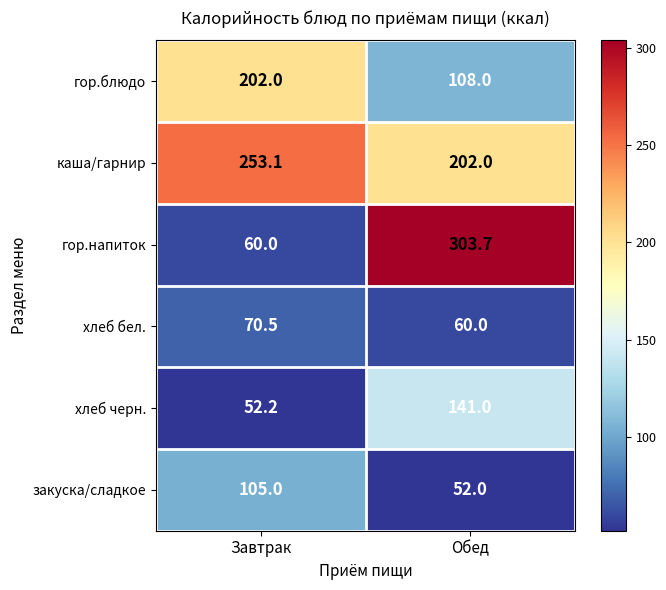

What value does the каша/гарнир series have at Завтрак?

253.1